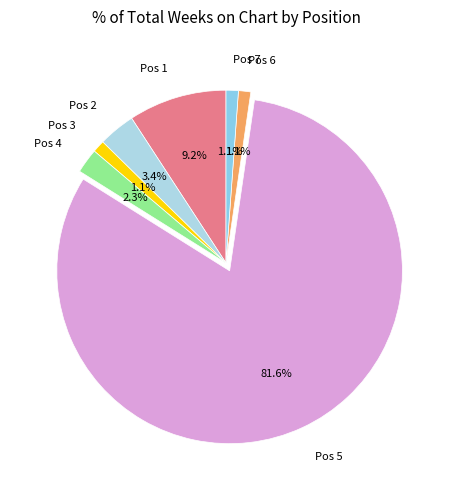

Count the number of slices in the pie.

7